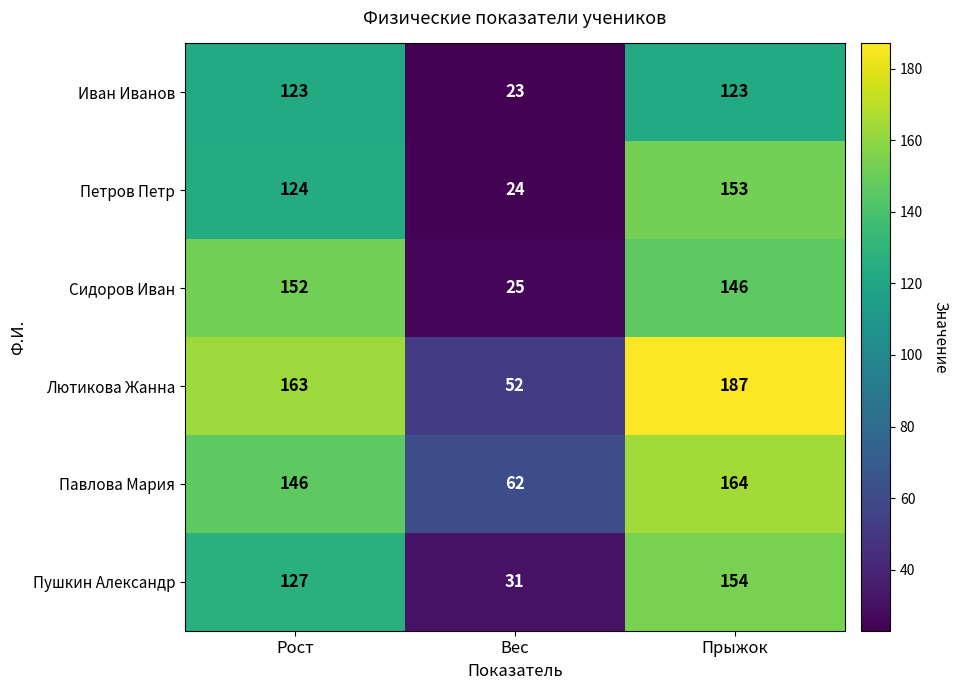

Which series has the largest total across all categories?

Лютикова Жанна